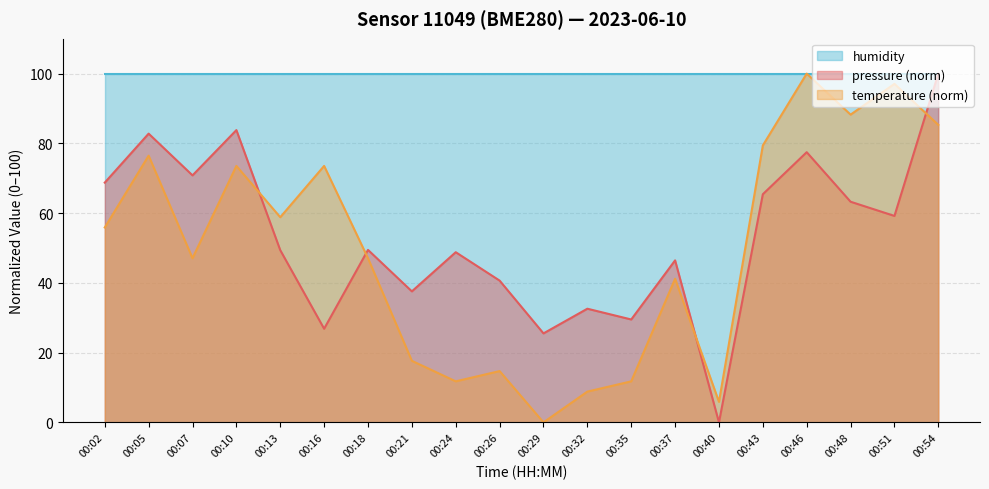

Which series has the widest spread of values?

pressure